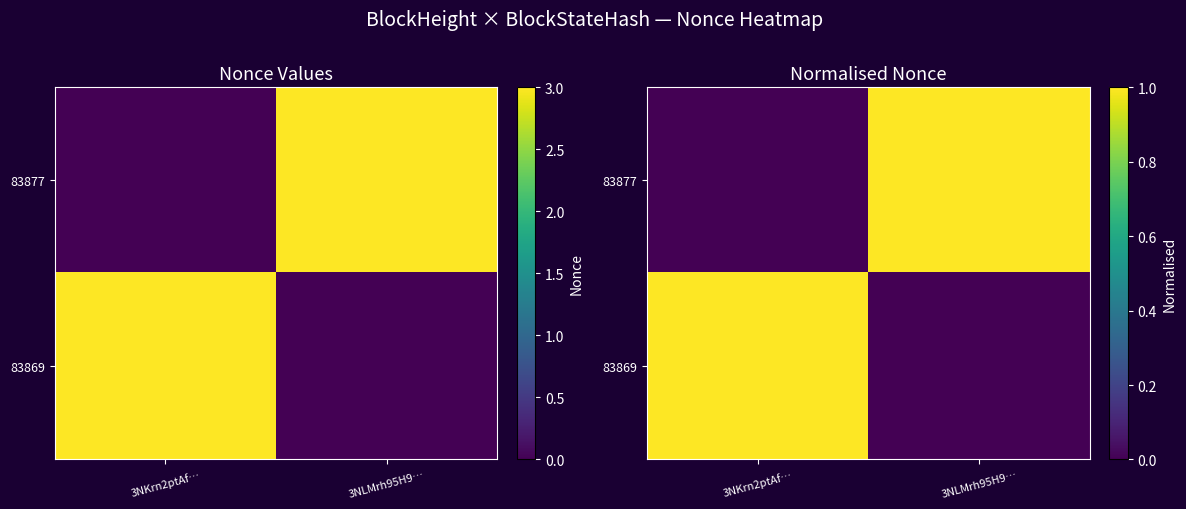

Count the 83877 values in the range 0 to 1.

2